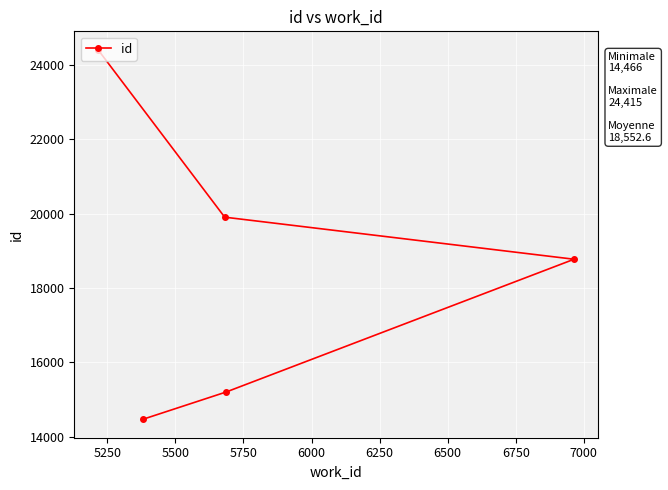

What is the minimum value shown in the chart?

14466